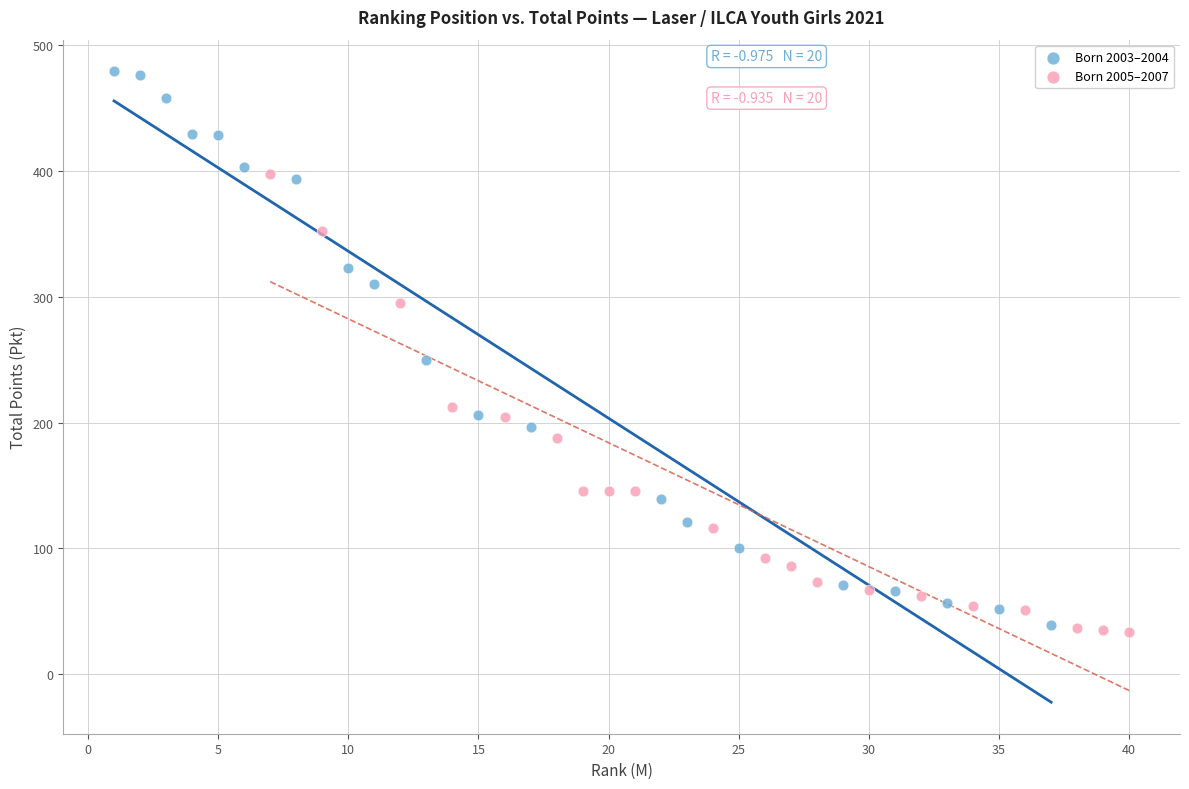

Which series reaches the minimum Y coordinate?

Born 2005–2007